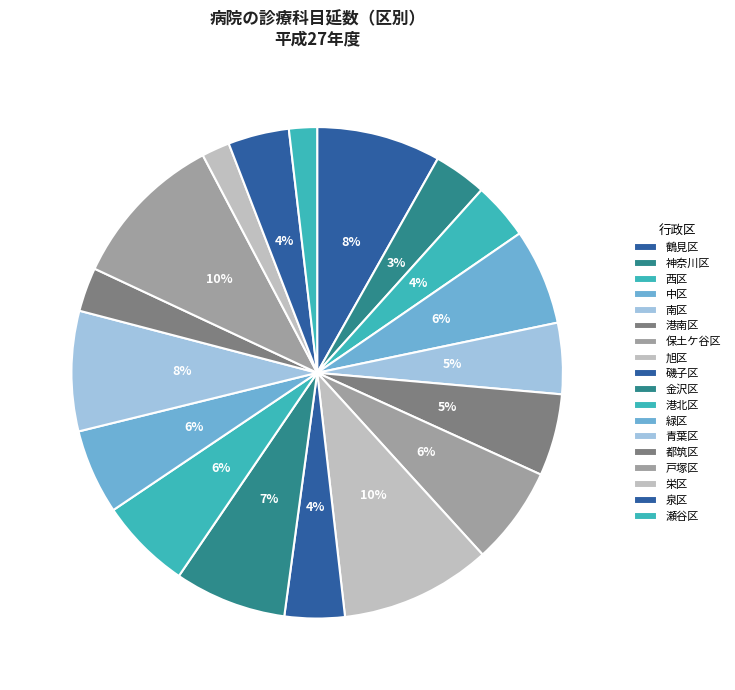

How many slices are in this pie chart?

18